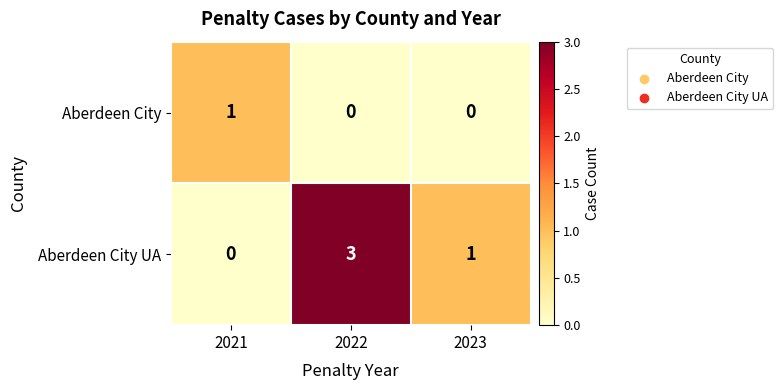

The value of Aberdeen City at 2023 is 0. True or false?

True